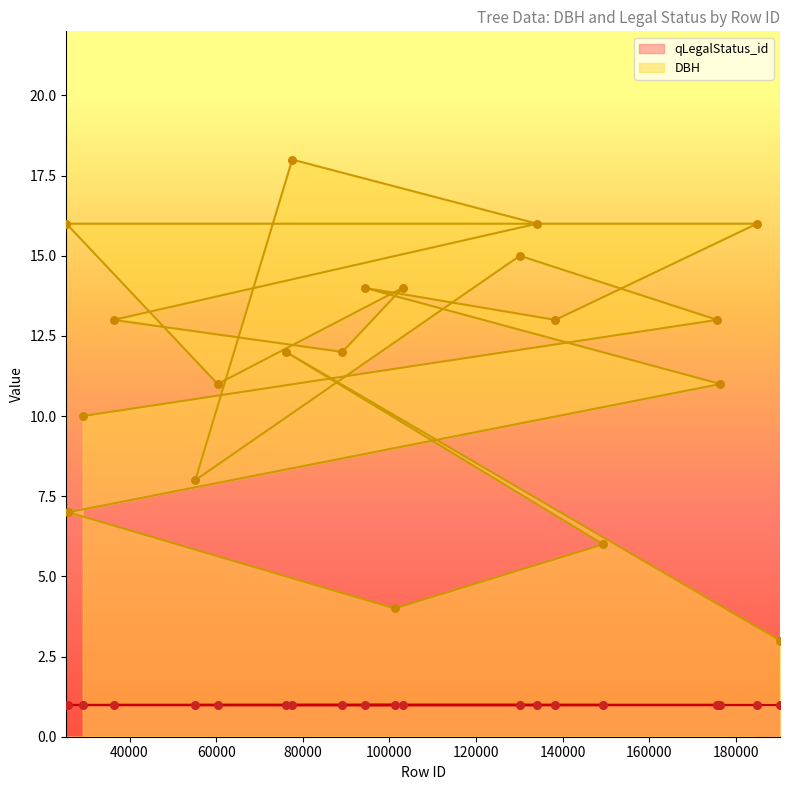

Approximately how many times larger is the value at 94286 compared to 76132?

1.2